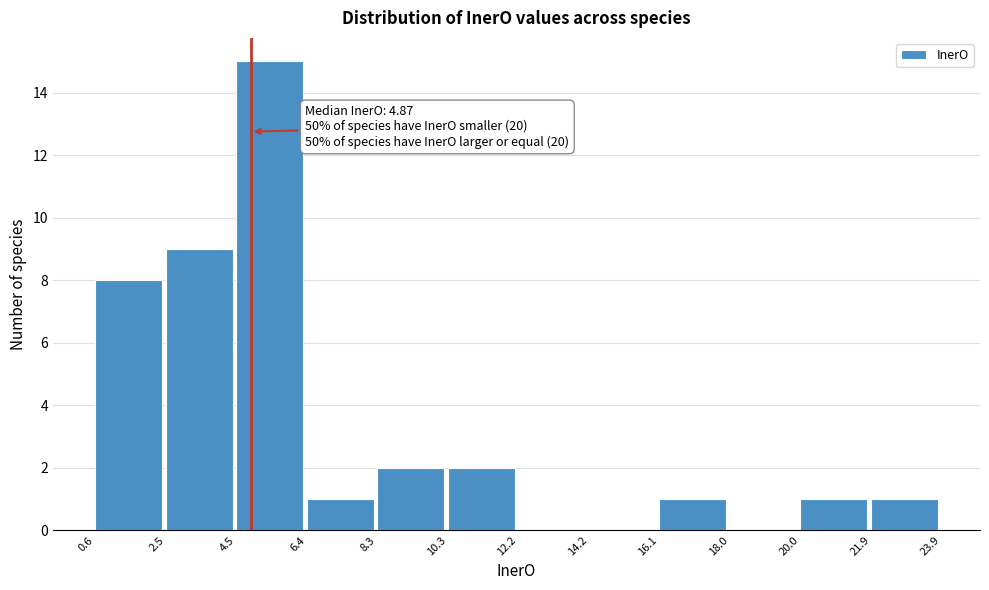

Which range on the x-axis has the tallest bar?

4.5 to 6.4